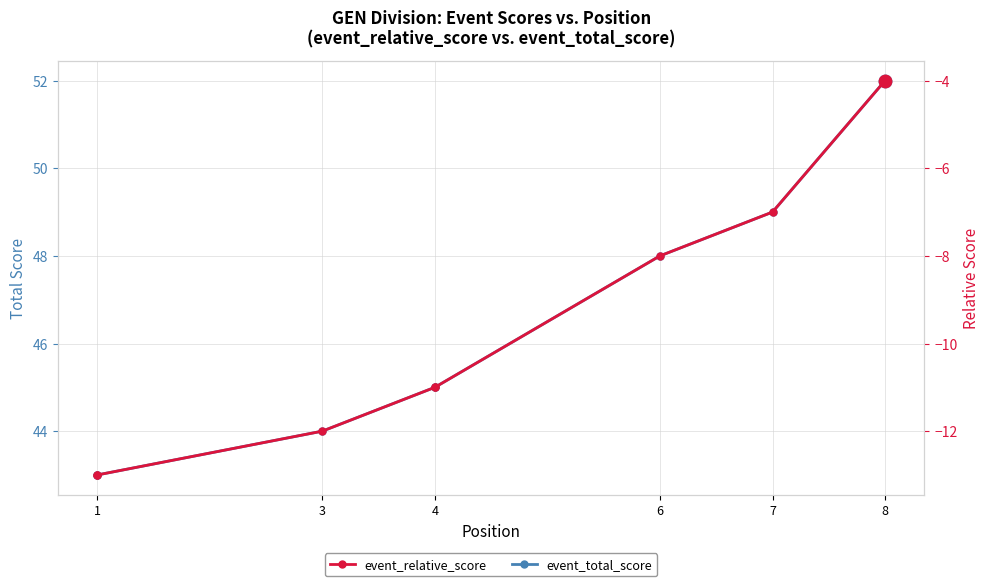

Which series reaches the maximum Y coordinate?

event_total_score